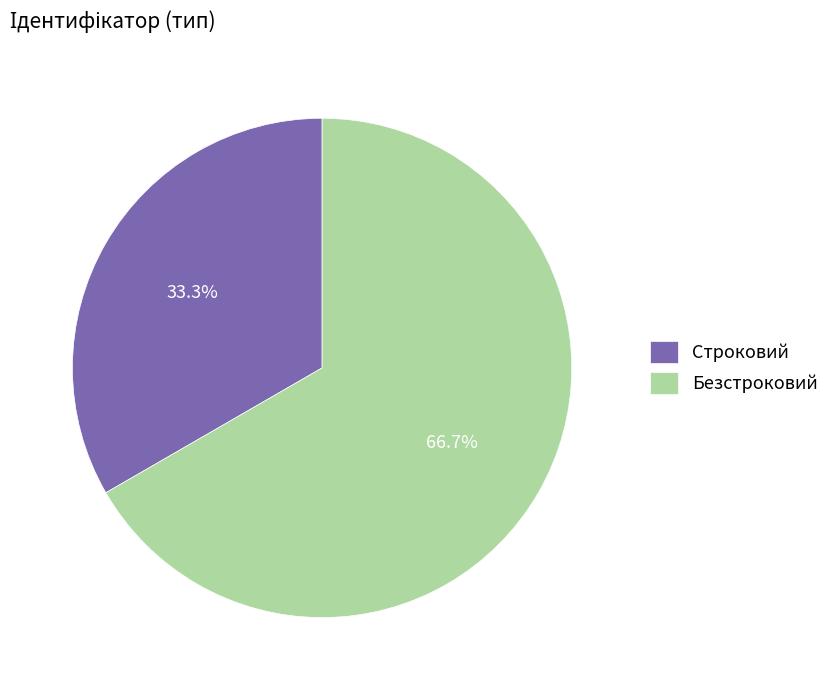

Approximately how many times larger is the value at Строковий compared to Безстроковий?

0.5